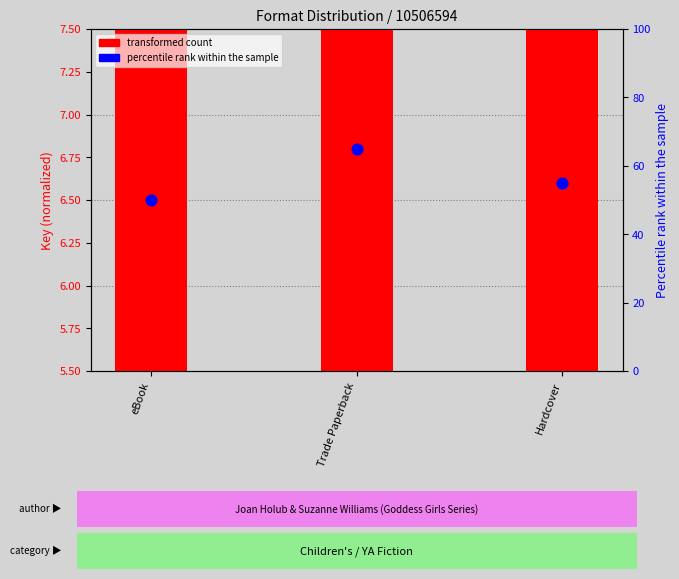

At which category is the sum across all series the highest?

Trade Paperback